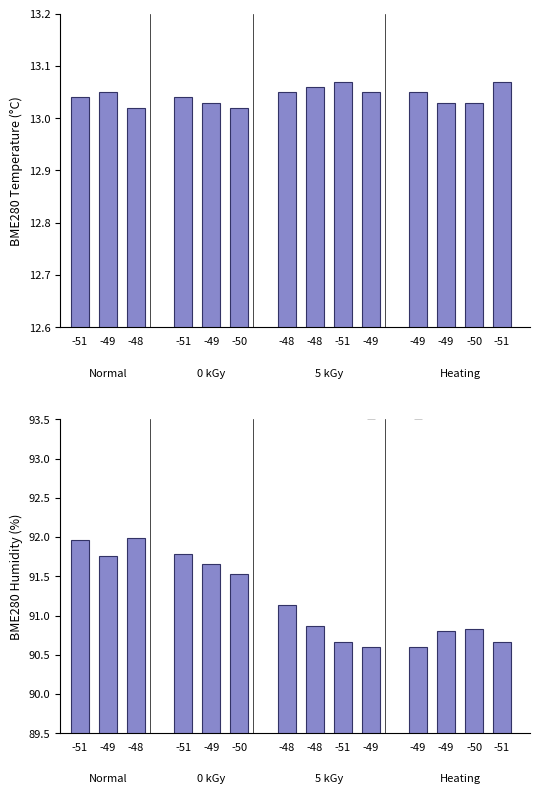

What are all the series names shown in the legend?

BME280_temperature, BME280_humidity